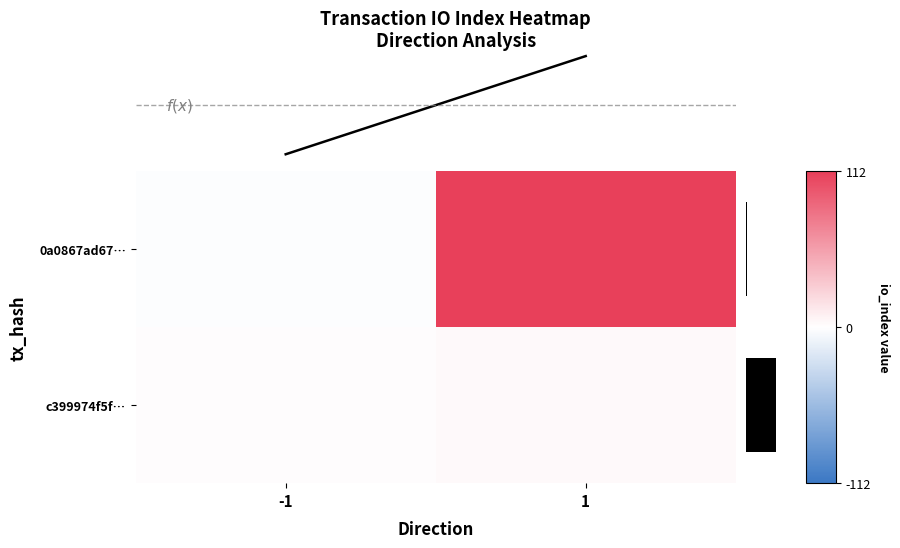

At -1, list the series in order from smallest to largest.

0a0867ad67…, c399974f5f…